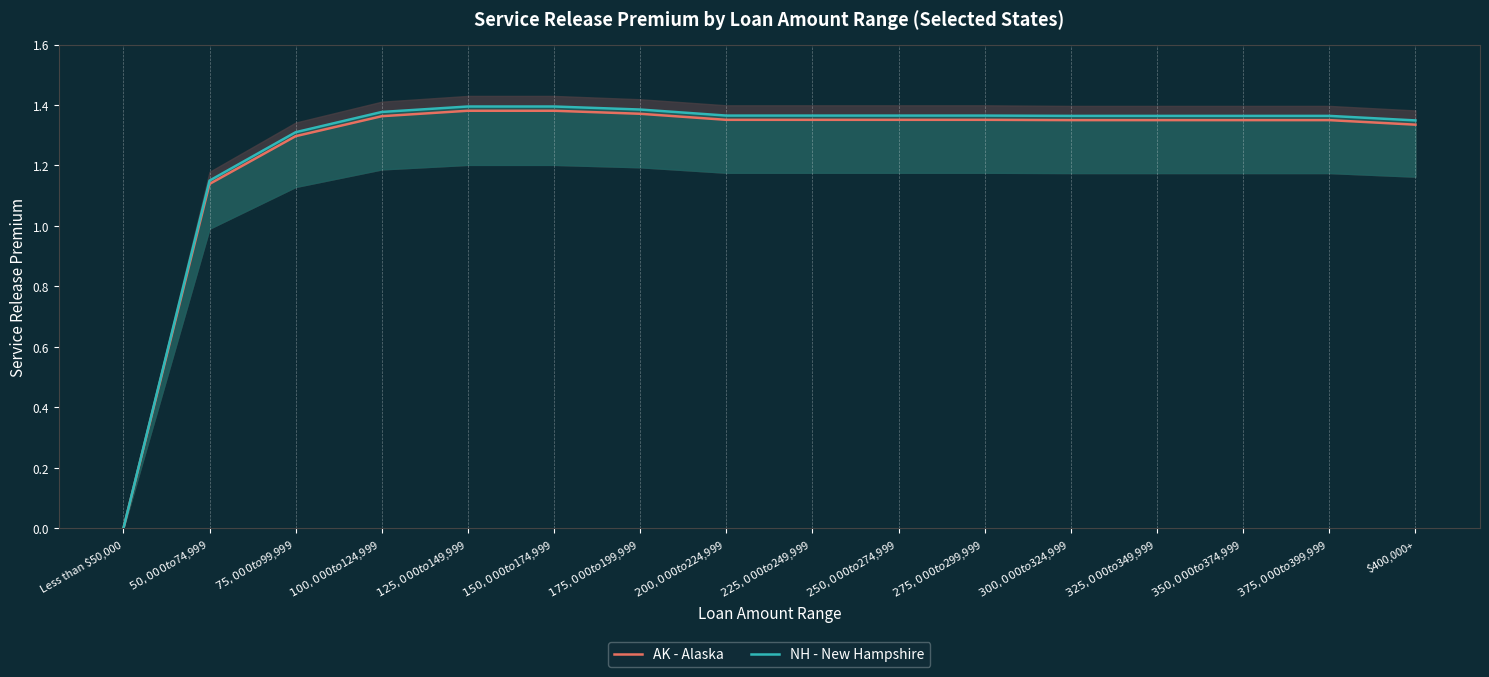

What is the value of the NH - New Hampshire point at the 3rd from the left?

1.3